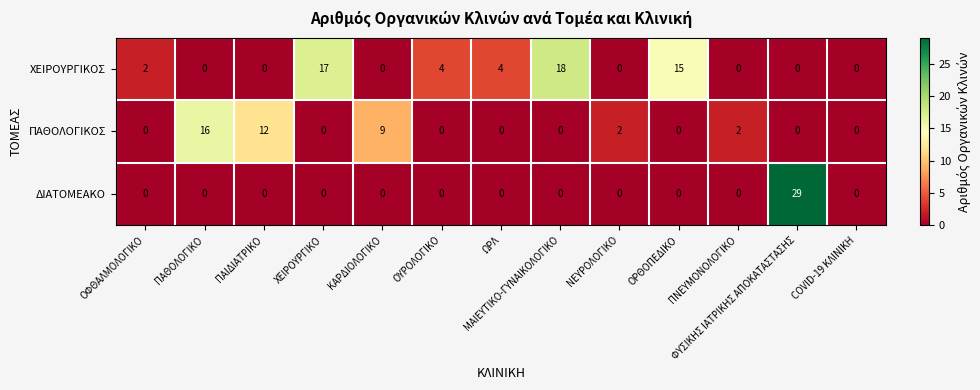

How many data points does each series have?

13